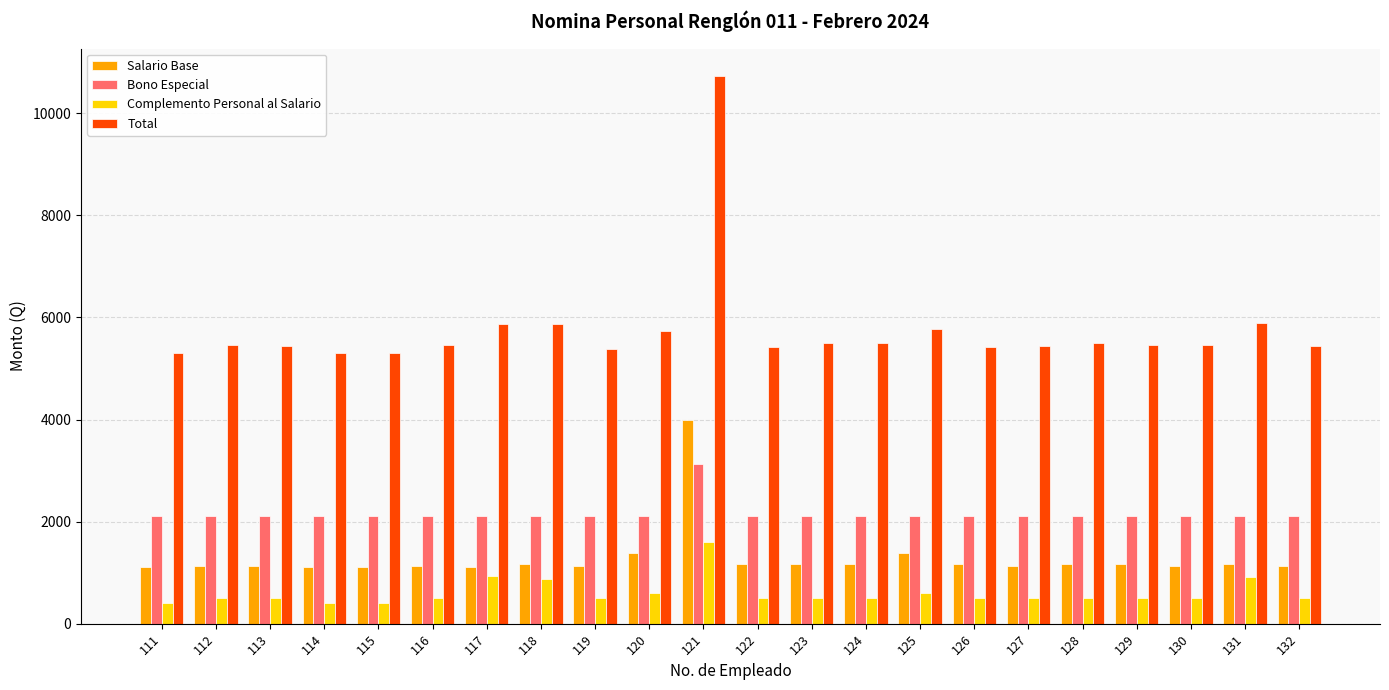

Which series has the largest range (max minus min)?

Total